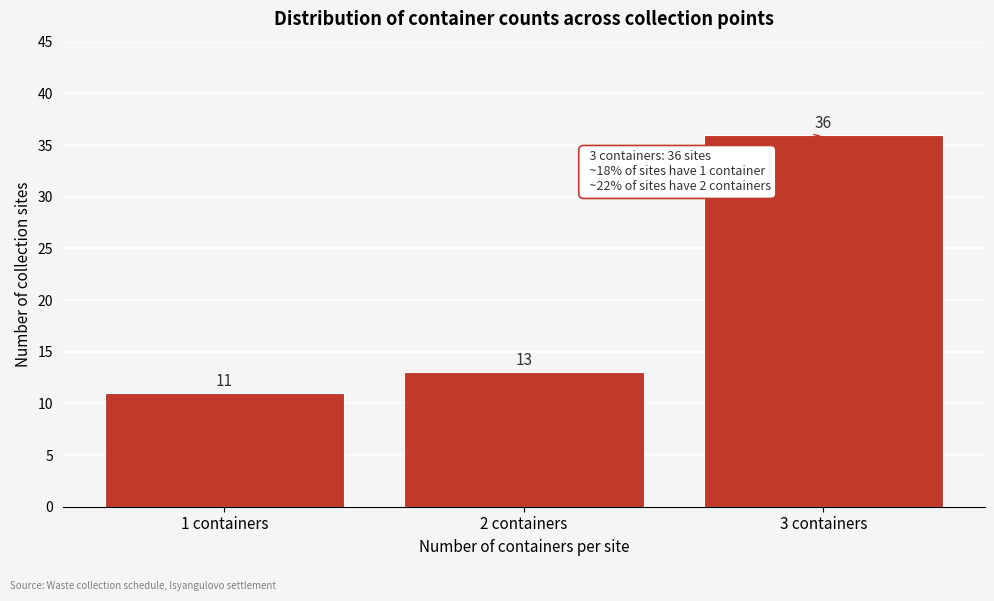

Reading left to right, what are all the values shown in this chart?

1 containers=11	2 containers=13	3 containers=36